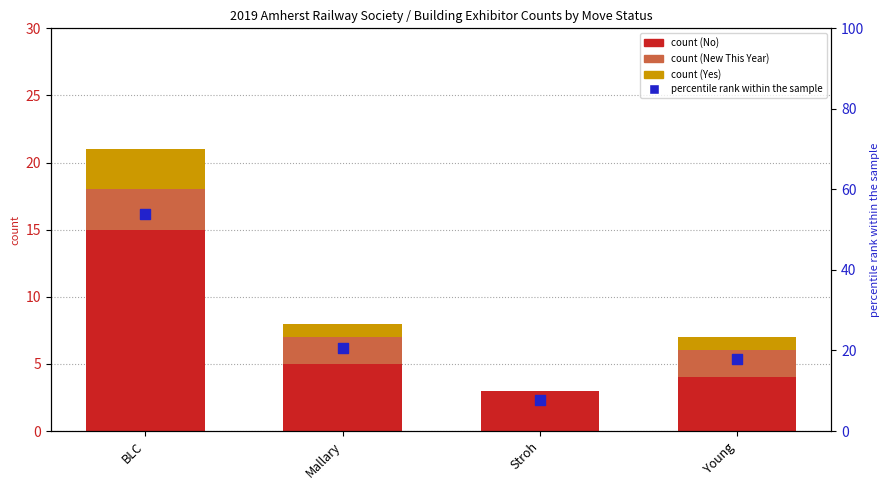

Which series has the largest Y range (max minus min)?

percentile rank within the sample